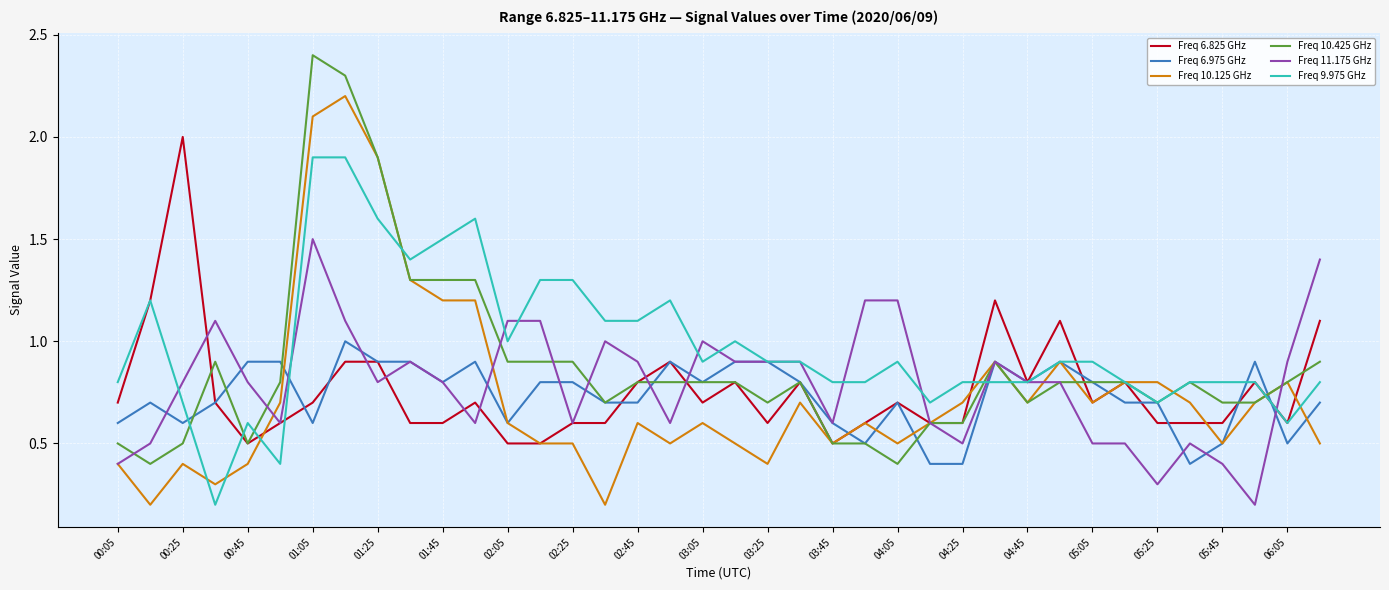

True or false: Freq 6.975 GHz and Freq 11.175 GHz intersect in this chart.

True